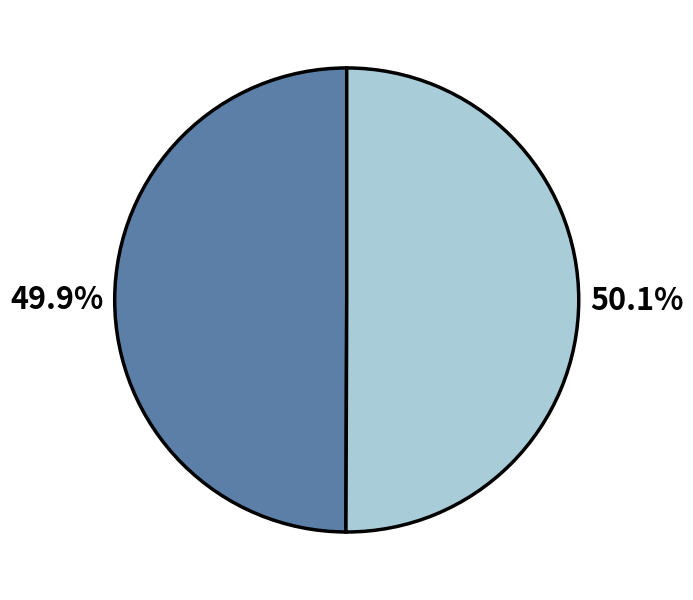

Is there a majority slice in this chart?

Yes